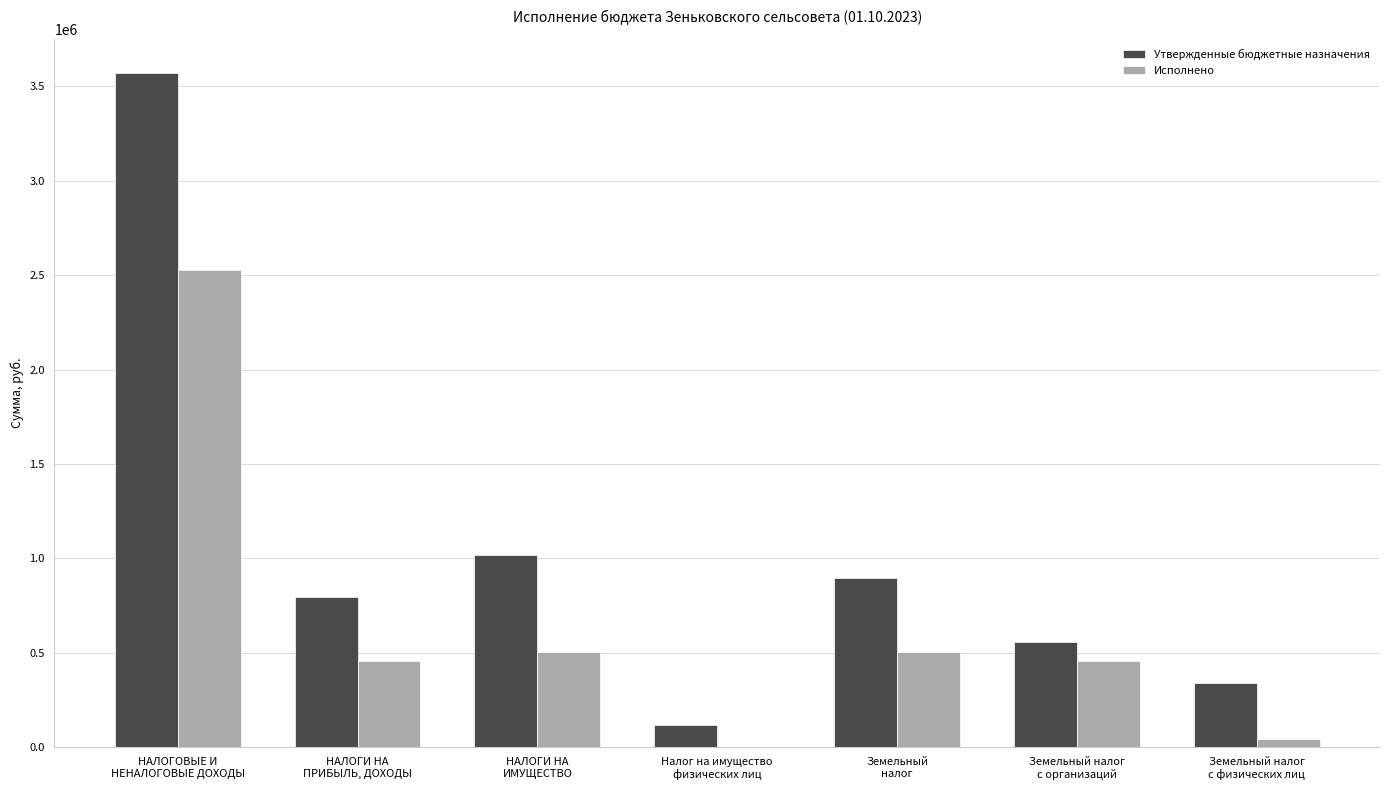

Count the number of categories in the chart.

7